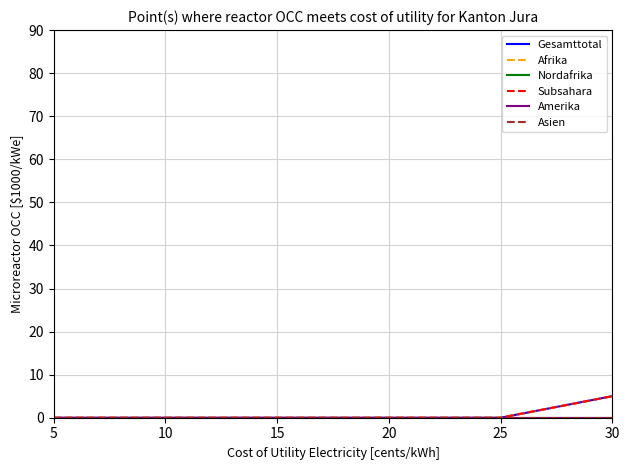

Does the chart have visible grid lines?

Yes